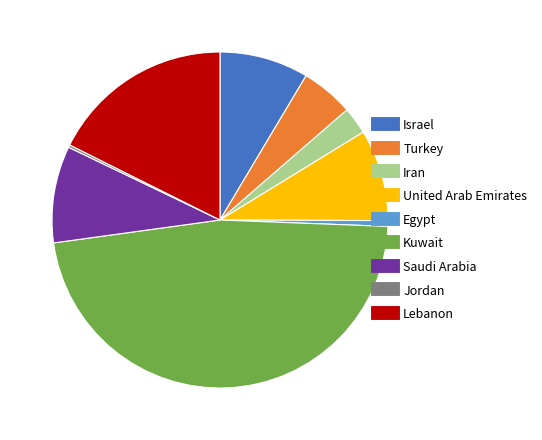

Does United Arab Emirates account for over 50% of the chart?

No